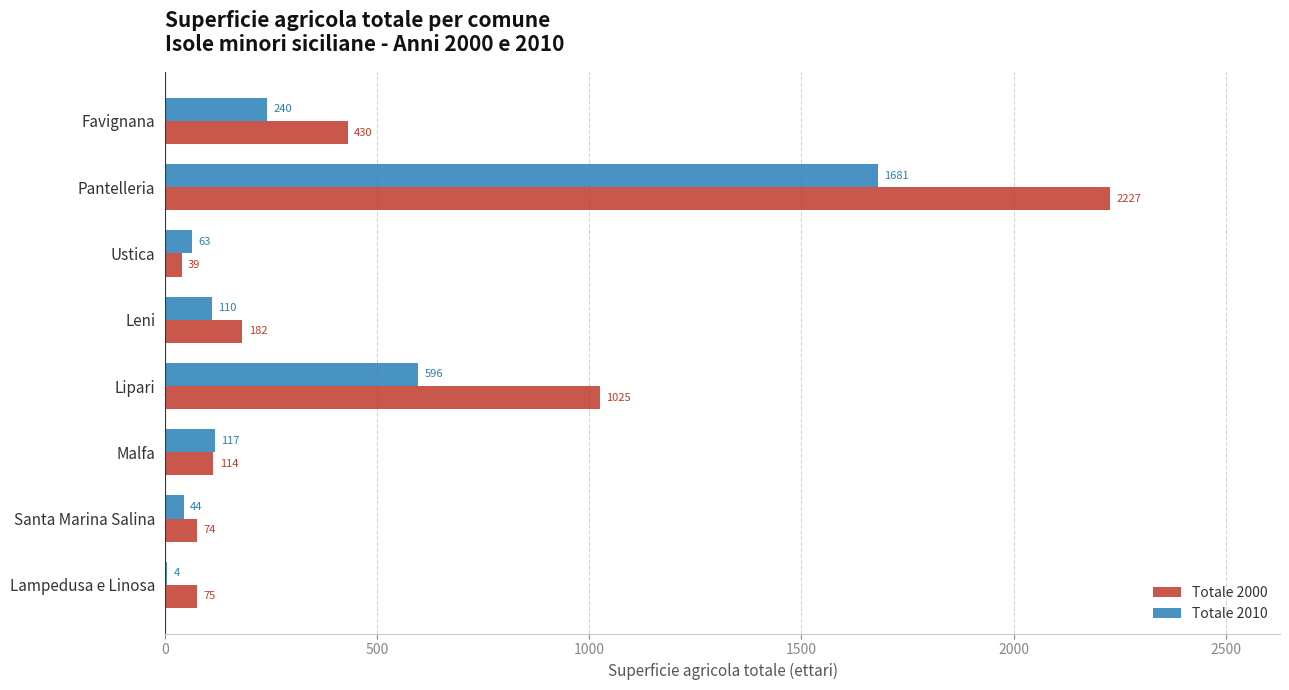

The value of Totale 2010 at Lipari is 595.9. True or false?

True